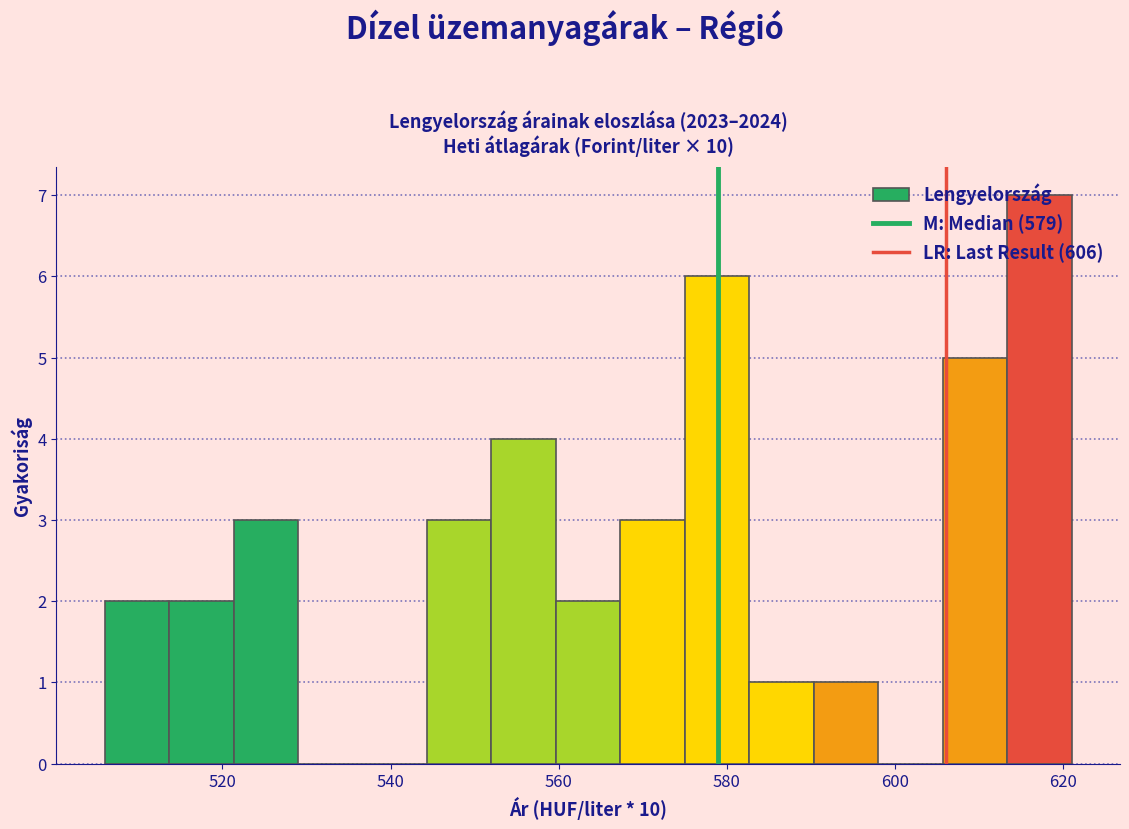

Read against the x-axis, roughly where is the centre of the tallest bar?

618